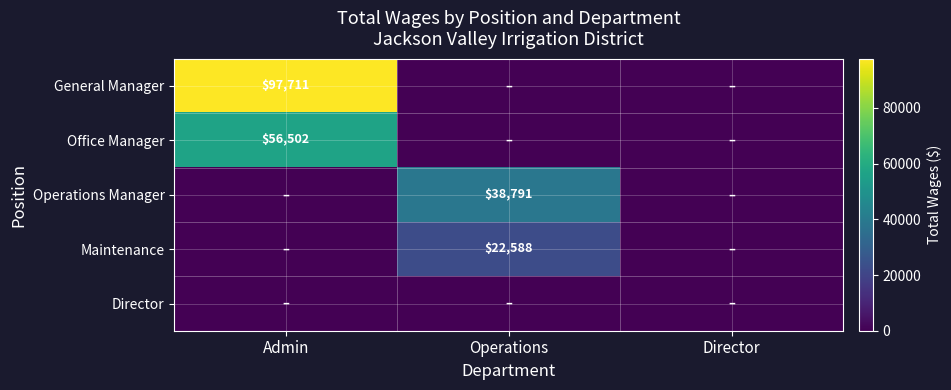

True or false: Maintenance has a value of 13815 at Operations.

False